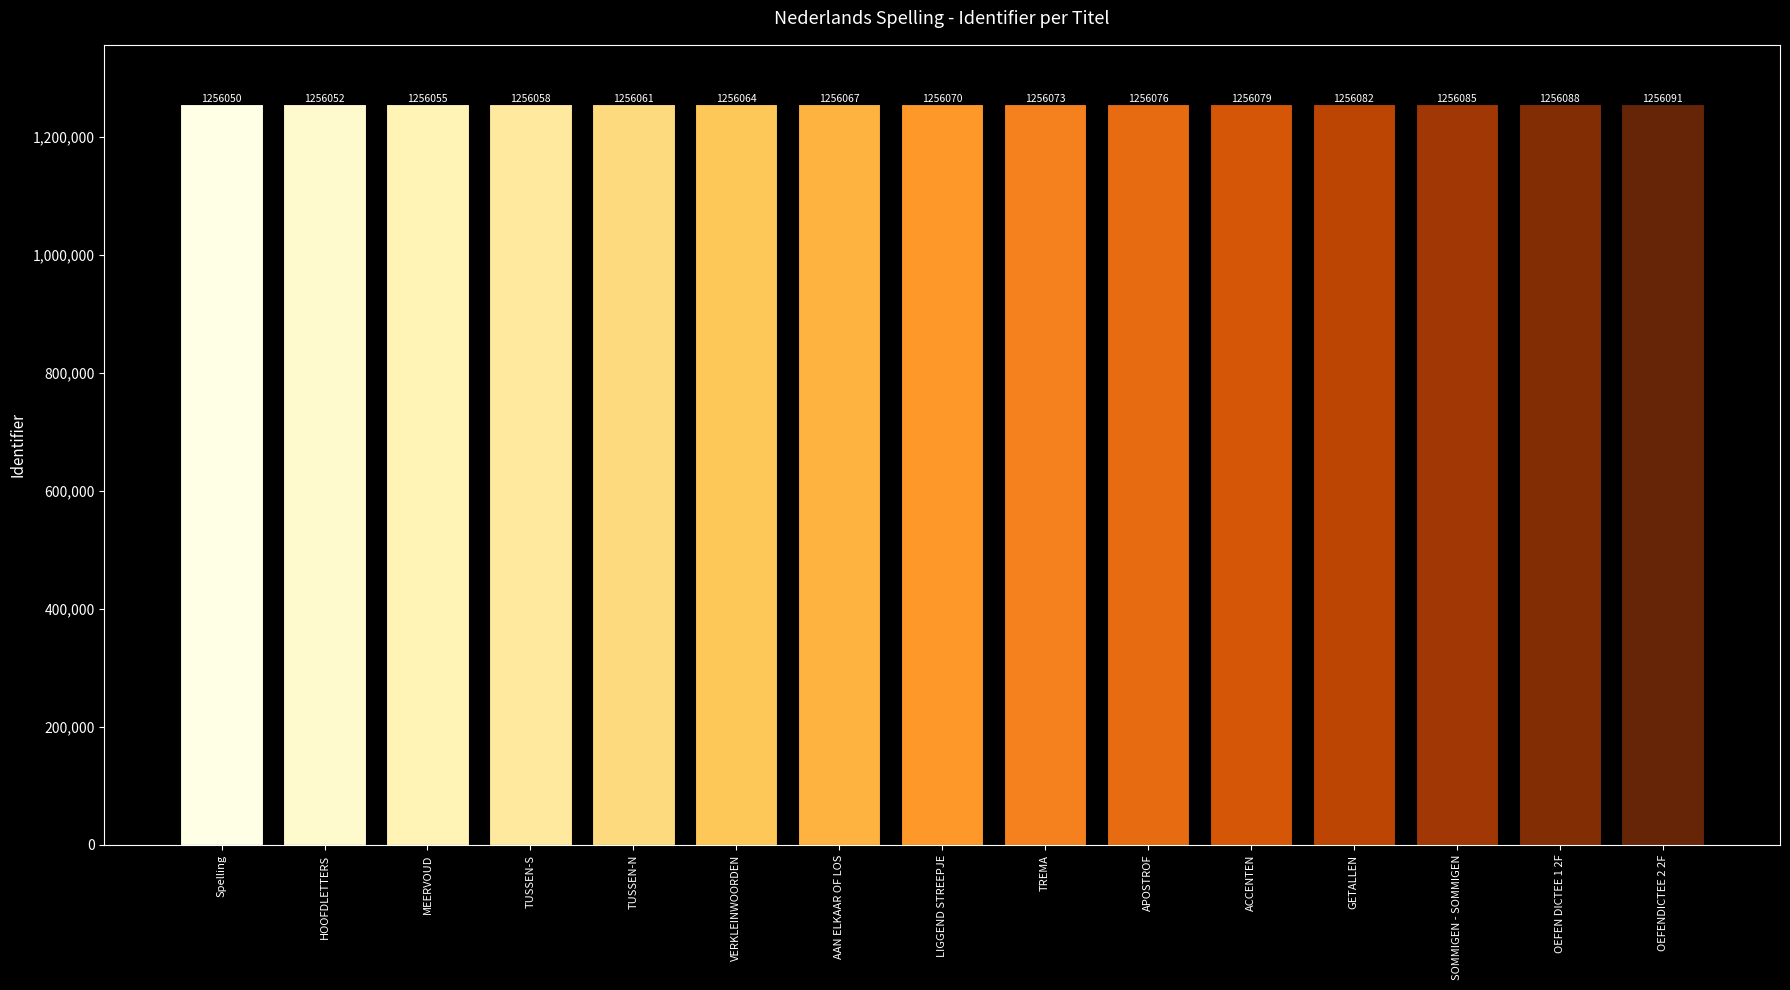

Is it true that the value at OEFENDICTEE 2 2F is 1819623?

False